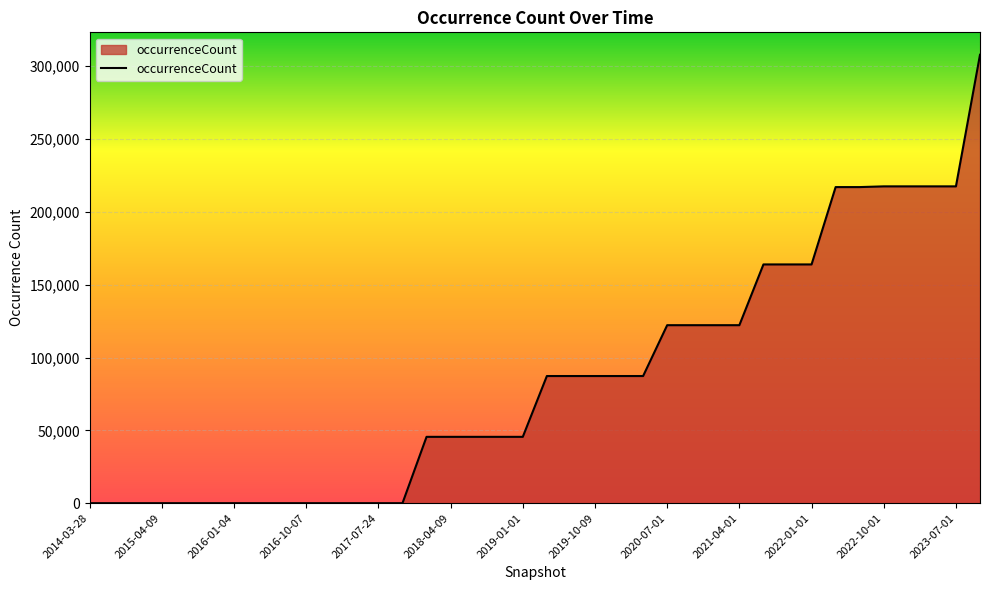

What is the greatest value displayed?

307756